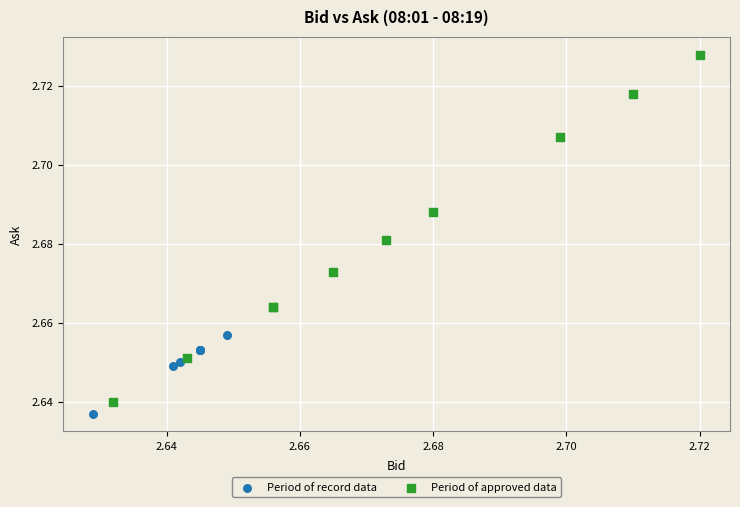

Which series reaches the maximum Y coordinate?

Period of approved data